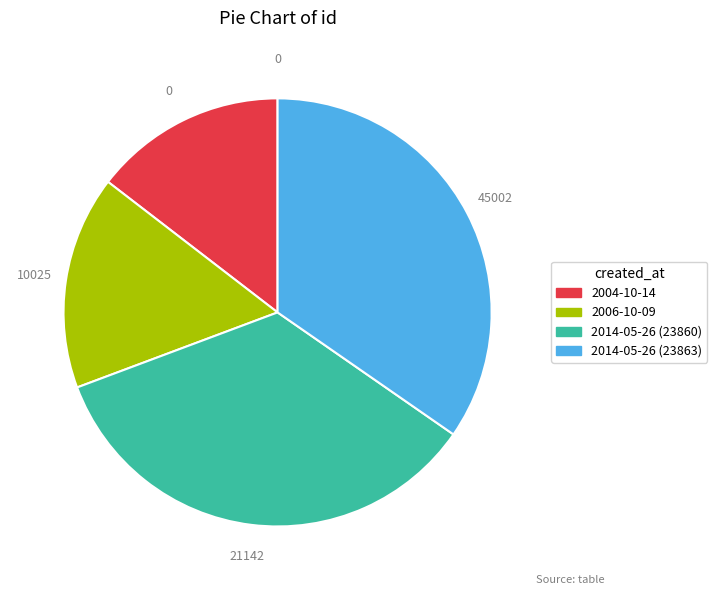

How many segments does this pie chart have?

4